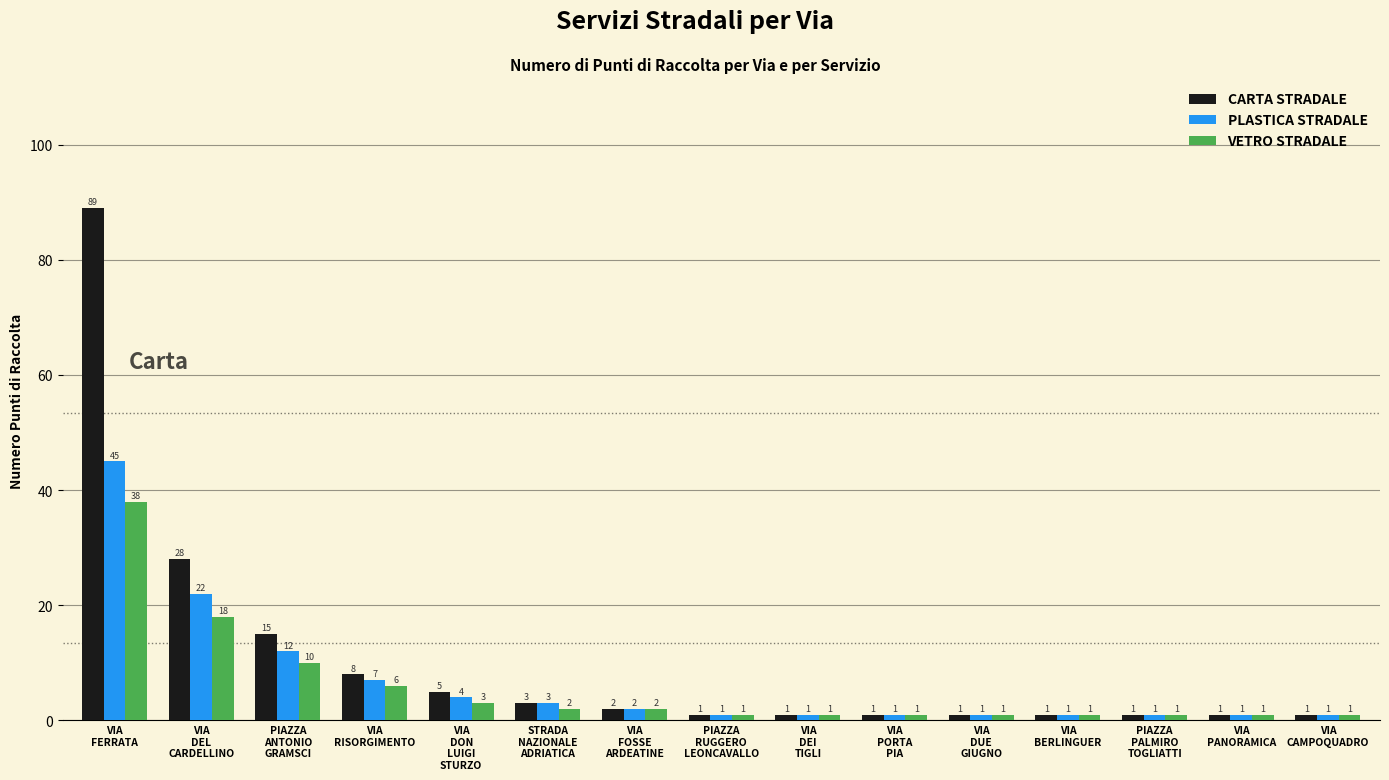

What position from the left is PIAZZA
RUGGERO
LEONCAVALLO?

8